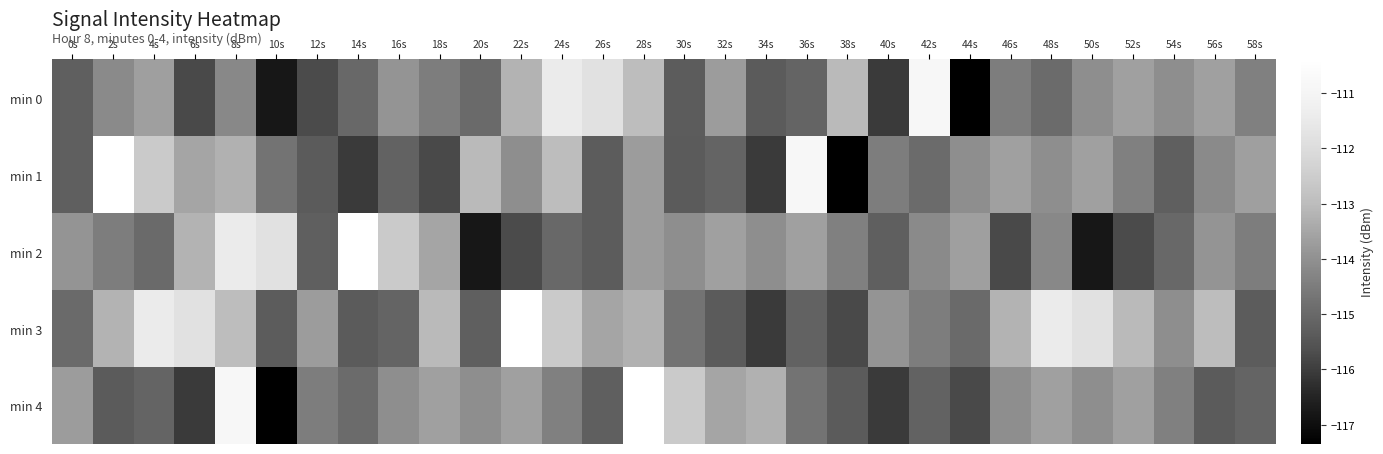

Which series has the largest total across all categories?

min 3